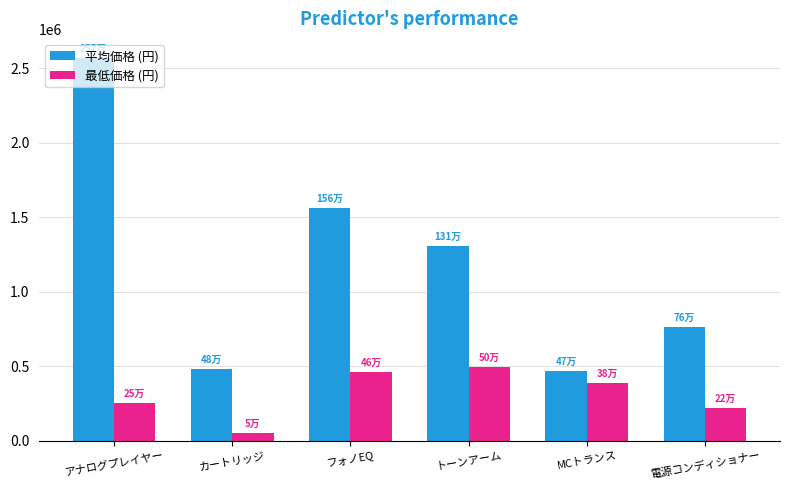

What are all the series names shown in the legend?

平均価格 (円), 最低価格 (円)